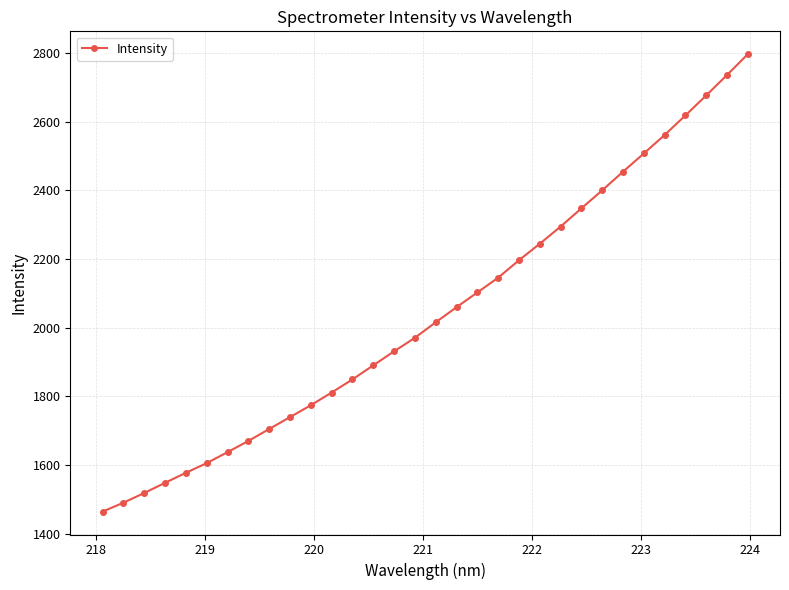

What is the difference between the second highest and minimum values?

1271.1